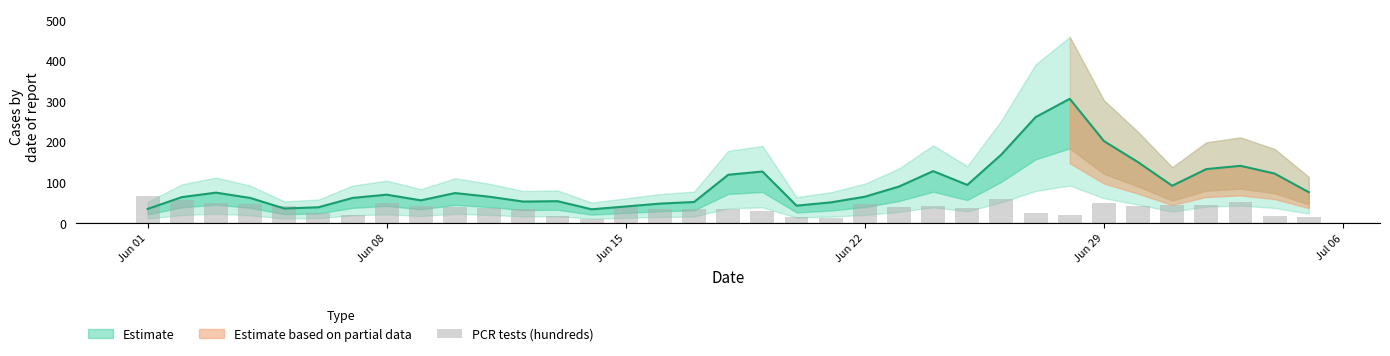

What is the value of the 6th bar from the left?

24